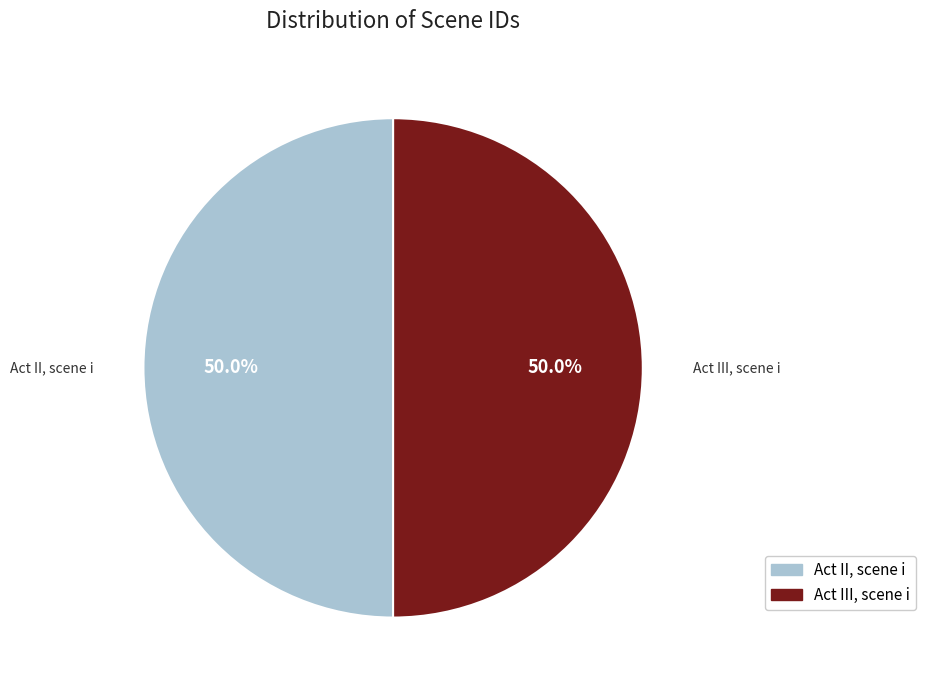

Is it true that Act III, scene i is 41% of the pie?

False